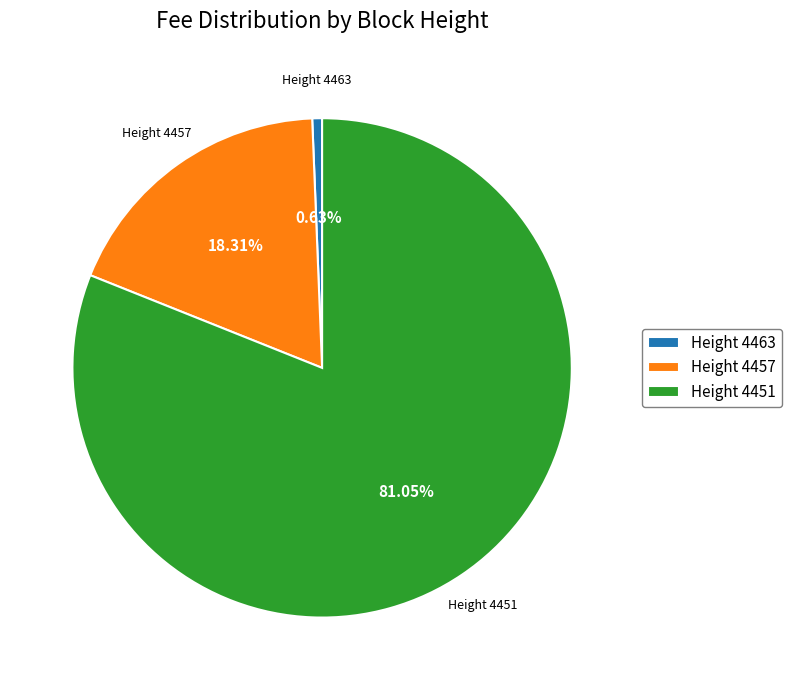

Which slice is the largest?

Height 4451